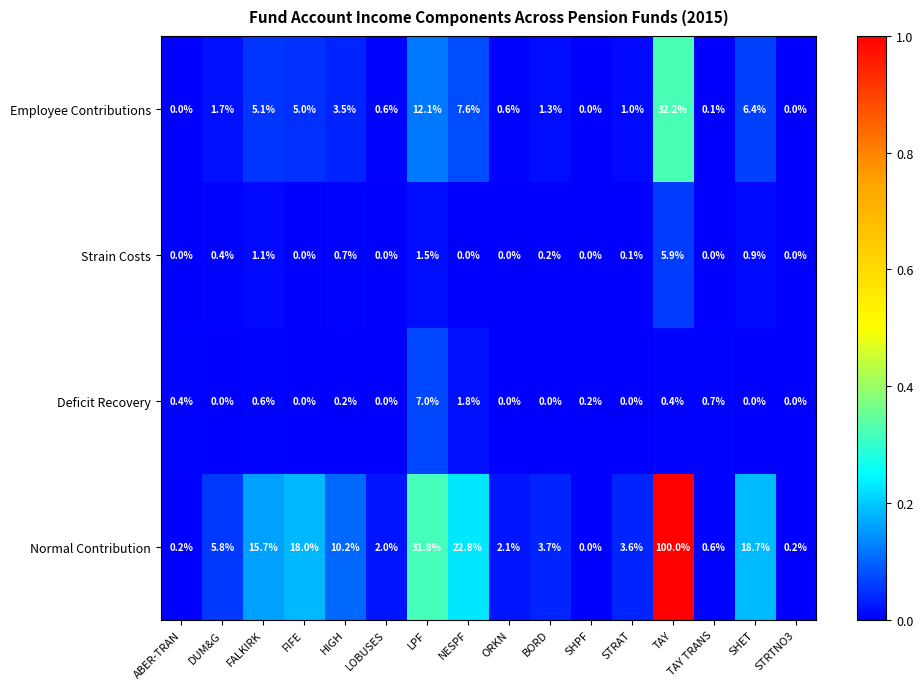

Count the number of data series in this chart.

4